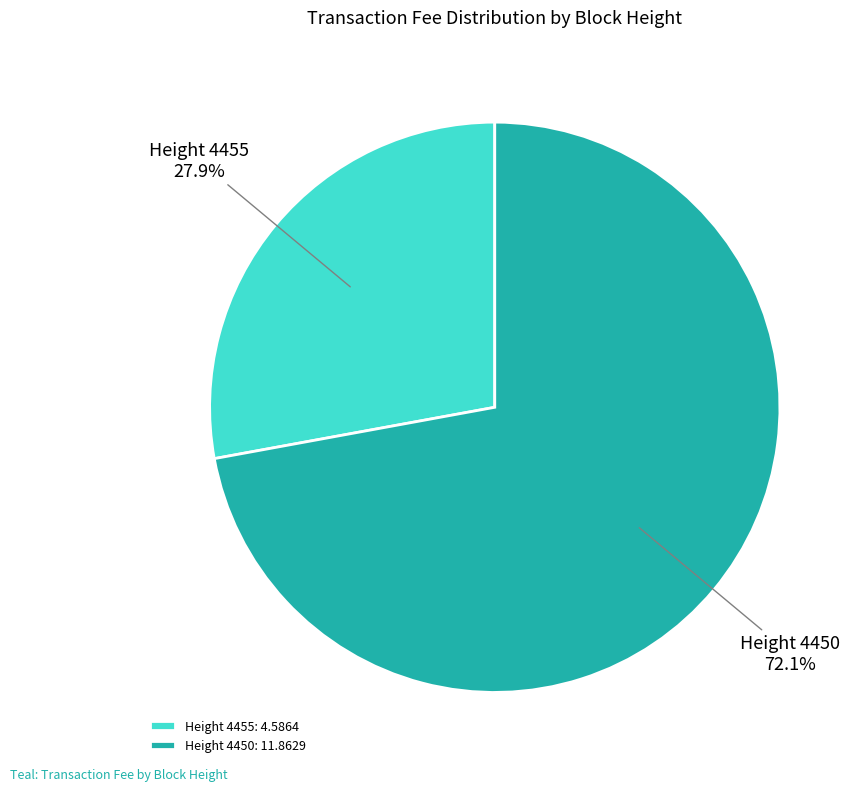

Which slice is the smallest?

Height 4455: 4.5864